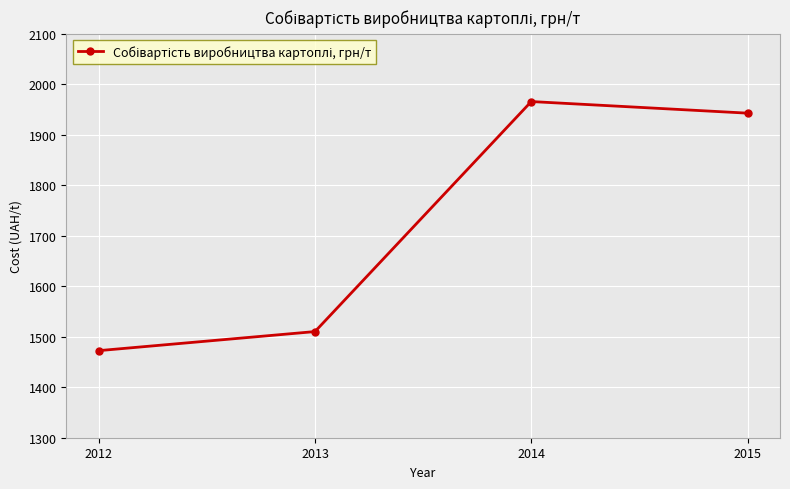

Rank the categories by value from lowest to highest.

2012, 2013, 2015, 2014